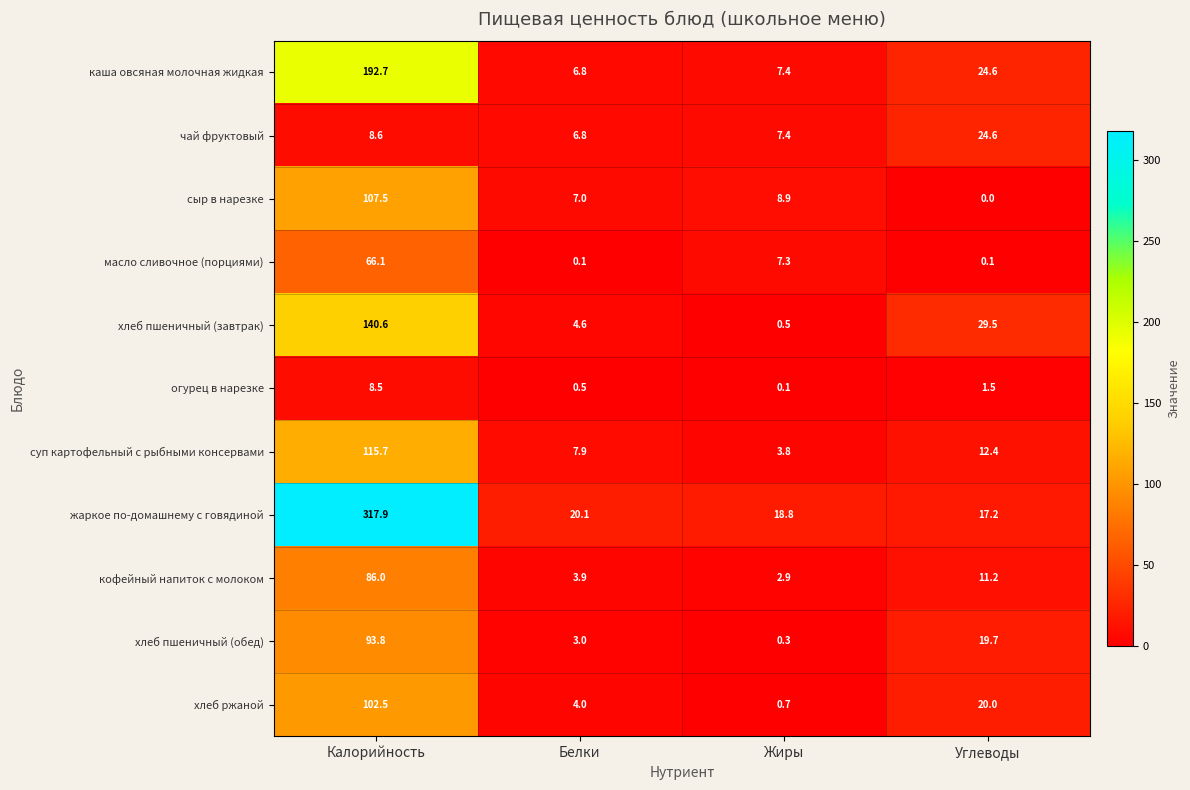

Which series has the largest range (max minus min)?

жаркое по-домашнему с говядиной